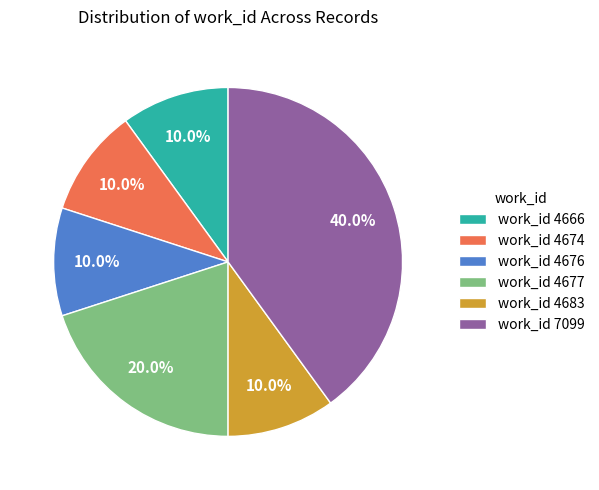

Approximately how many times larger is the value at work_id 4683 compared to work_id 4666?

1.0